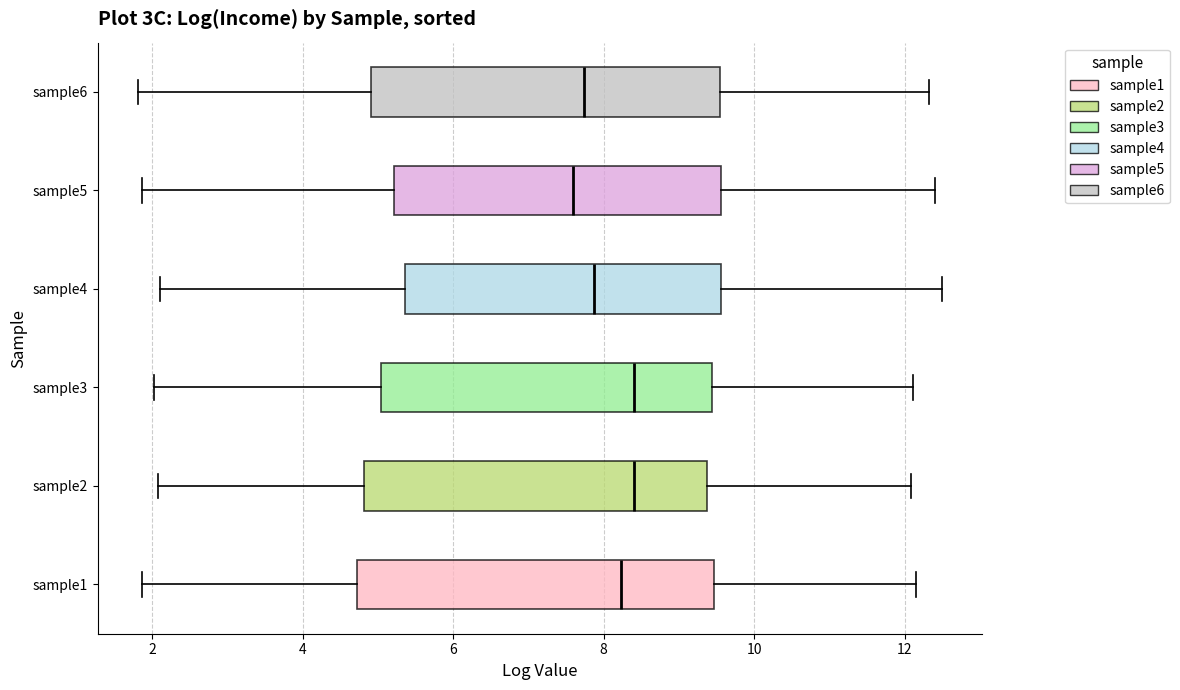

Reading bottom to top, read every box against the x-axis: the position of its median line, the range the box covers, and the ends of its whiskers. The values are not printed on the chart, so give them approximately, as read against the axis.

sample1: median 8.2, box 4.8 to 9.4, whiskers 1.8 to 12.2
sample2: median 8.4, box 4.8 to 9.4, whiskers 2.0 to 12.0
sample3: median 8.4, box 5.0 to 9.4, whiskers 2.0 to 12.2
sample4: median 7.8, box 5.4 to 9.6, whiskers 2.2 to 12.4
sample5: median 7.6, box 5.2 to 9.6, whiskers 1.8 to 12.4
sample6: median 7.8, box 5.0 to 9.6, whiskers 1.8 to 12.4